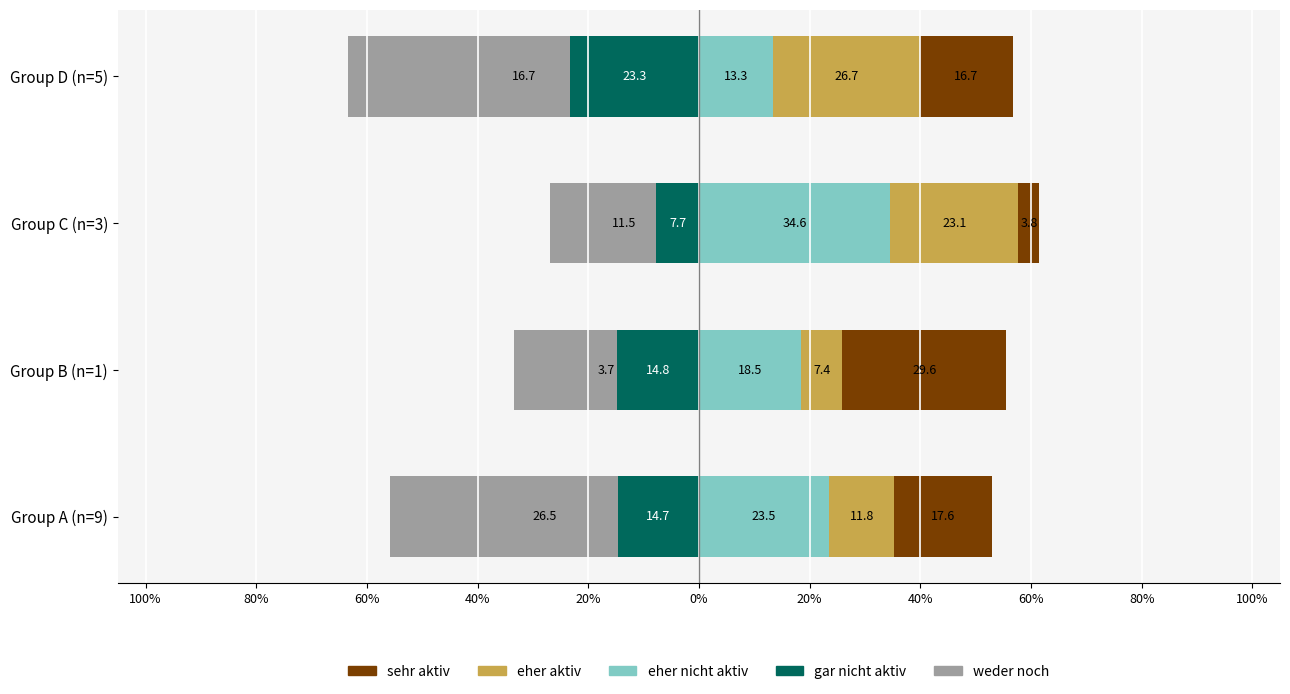

The value of weder noch at Group A (n=9) is -41.2. True or false?

True